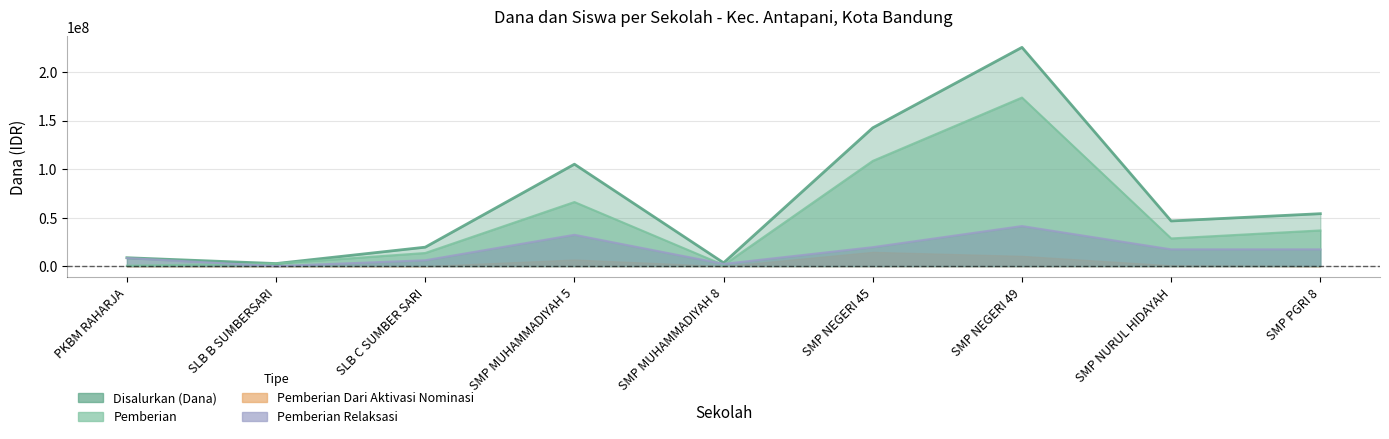

What is the total value across all series at SMP NEGERI 49?

440250000